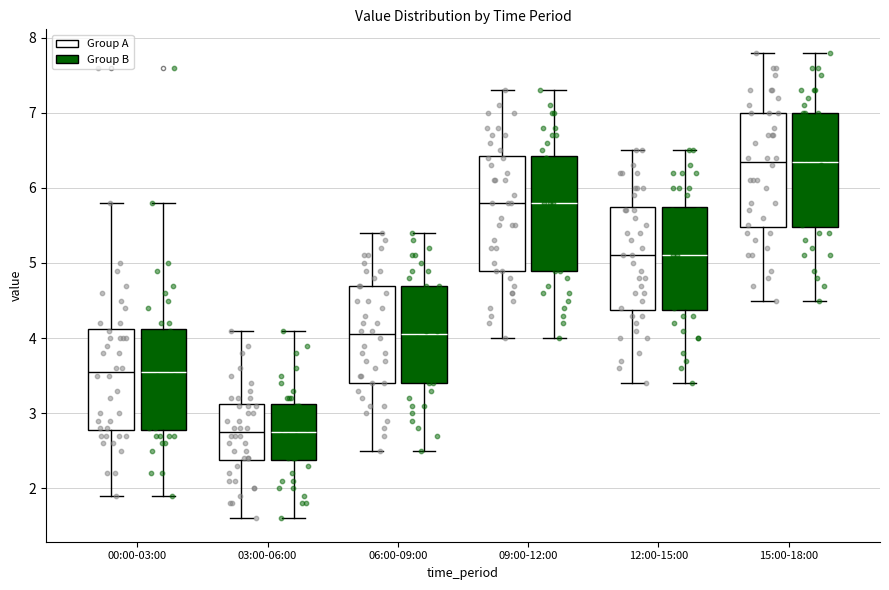

Reading left to right, transcribe this box plot: for each box, give where its median line is, the range the box spans, and where its two whiskers end, as read against the y-axis. The values are not printed on the chart, so give them approximately, as read against the axis.

00:00-03:00 (Group A): median 3.6, box 2.8 to 4.1, whiskers 1.9 to 5.8
00:00-03:00 (Group B): median 3.6, box 2.8 to 4.1, whiskers 1.9 to 5.8
03:00-06:00 (Group A): median 2.8, box 2.4 to 3.1, whiskers 1.6 to 4.1
03:00-06:00 (Group B): median 2.8, box 2.4 to 3.1, whiskers 1.6 to 4.1
06:00-09:00 (Group A): median 4.1, box 3.4 to 4.7, whiskers 2.5 to 5.4
06:00-09:00 (Group B): median 4.1, box 3.4 to 4.7, whiskers 2.5 to 5.4
09:00-12:00 (Group A): median 5.8, box 4.9 to 6.4, whiskers 4.0 to 7.3
09:00-12:00 (Group B): median 5.8, box 4.9 to 6.4, whiskers 4.0 to 7.3
12:00-15:00 (Group A): median 5.1, box 4.4 to 5.8, whiskers 3.4 to 6.5
12:00-15:00 (Group B): median 5.1, box 4.4 to 5.8, whiskers 3.4 to 6.5
15:00-18:00 (Group A): median 6.4, box 5.5 to 7.0, whiskers 4.5 to 7.8
15:00-18:00 (Group B): median 6.4, box 5.5 to 7.0, whiskers 4.5 to 7.8